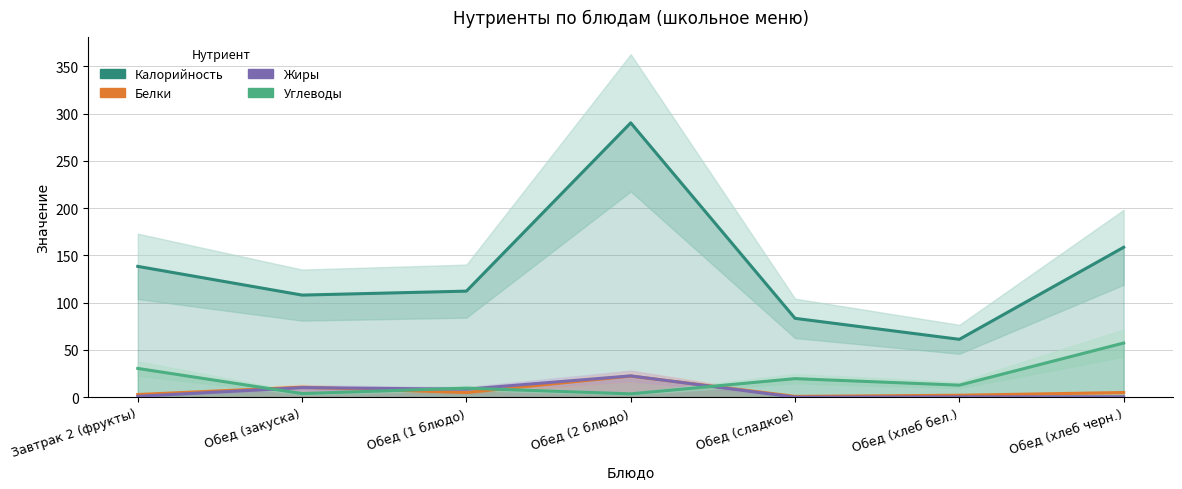

How many lines are shown in the chart?

4